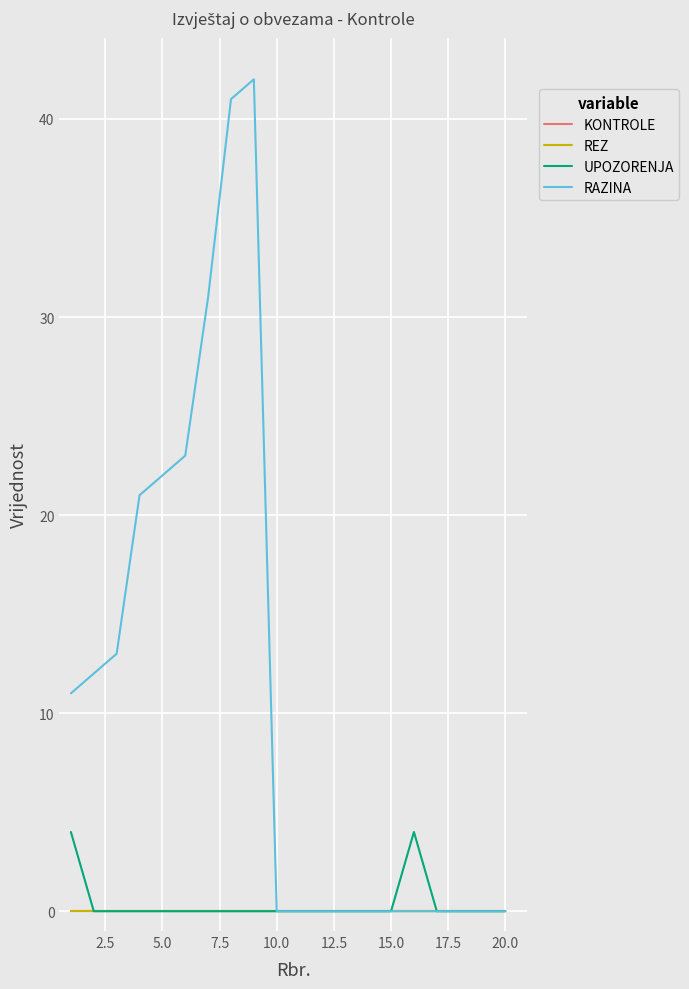

True or false: RAZINA and KONTROLE cross at least once.

False